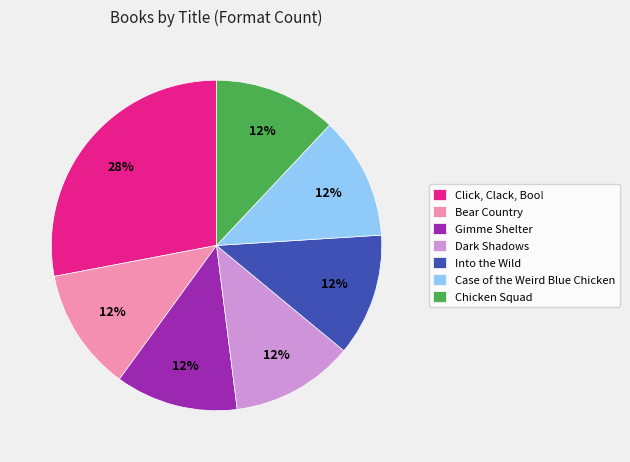

To the nearest percent, what is the difference between the Click, Clack, Boo! and Chicken Squad slice percentages?

16%